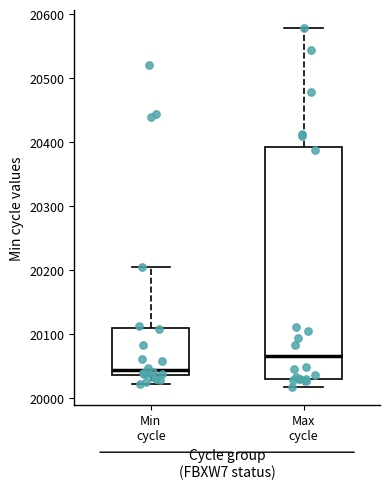

Reading left to right, transcribe this box plot: for each box, give where its median line is, the range the box spans, and where its two whiskers end, as read against the y-axis. The values are not printed on the chart, so give them approximately, as read against the axis.

Min cycle: median 20040 (just above the box's lower edge), box 20040 to 20110, whiskers 20020 to 20200
Max cycle: median 20070, box 20030 to 20390, whiskers 20020 to 20580